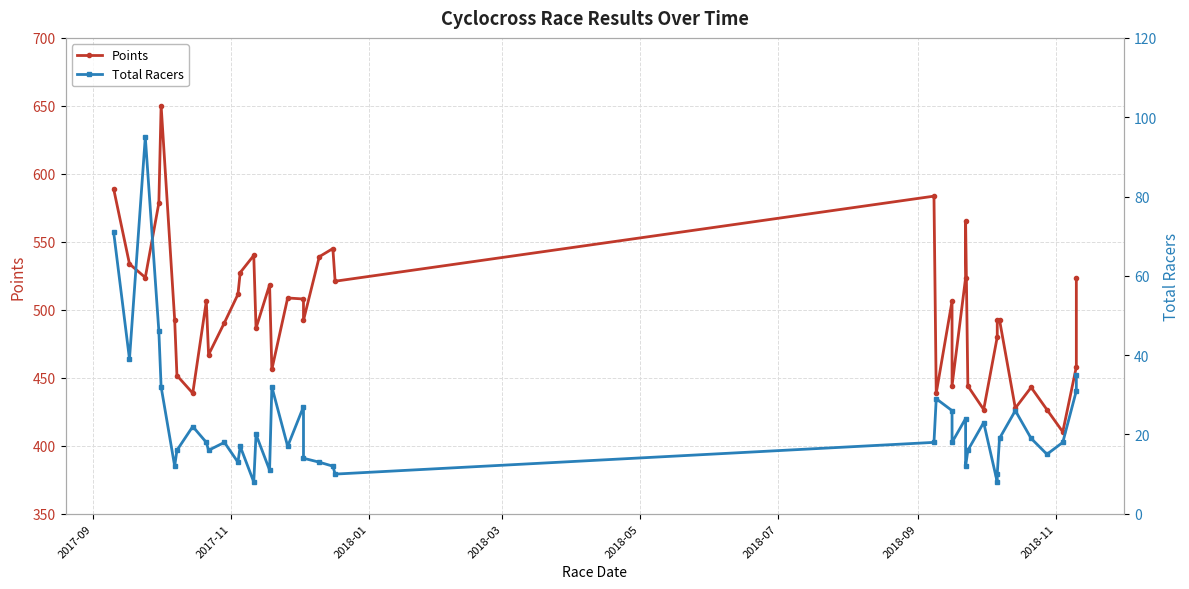

Where does the Points series first go above 506?

2017-09